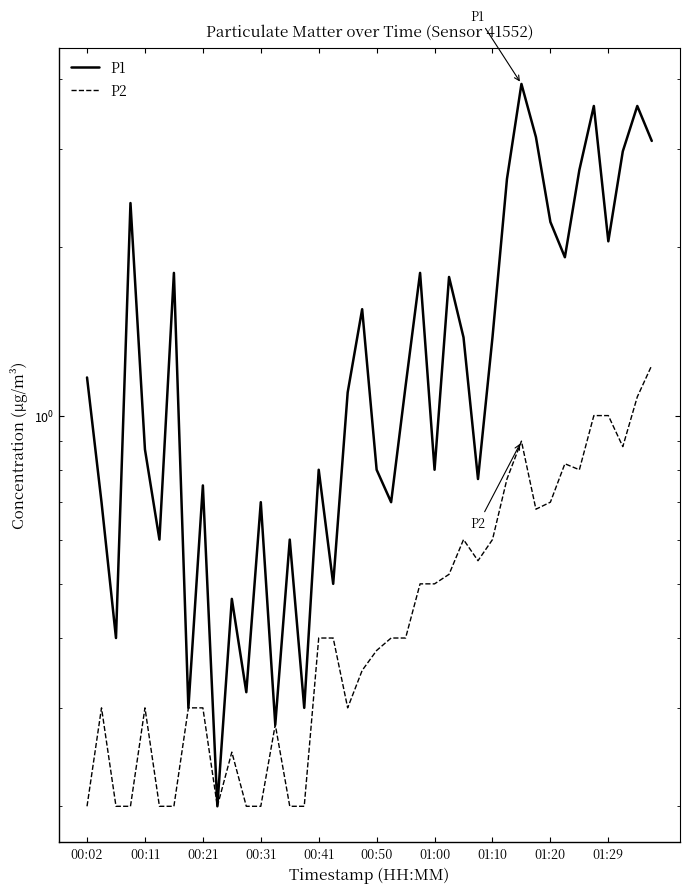

What is the value of the P2 point at the 14th from the left?

0.3